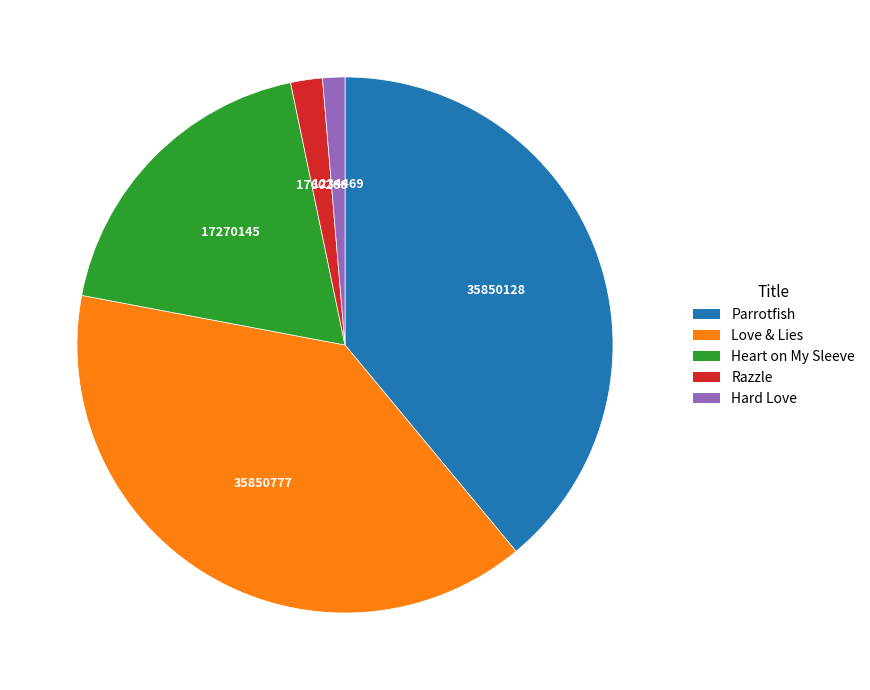

Combined, do Hard Love and Razzle account for over 50%?

No